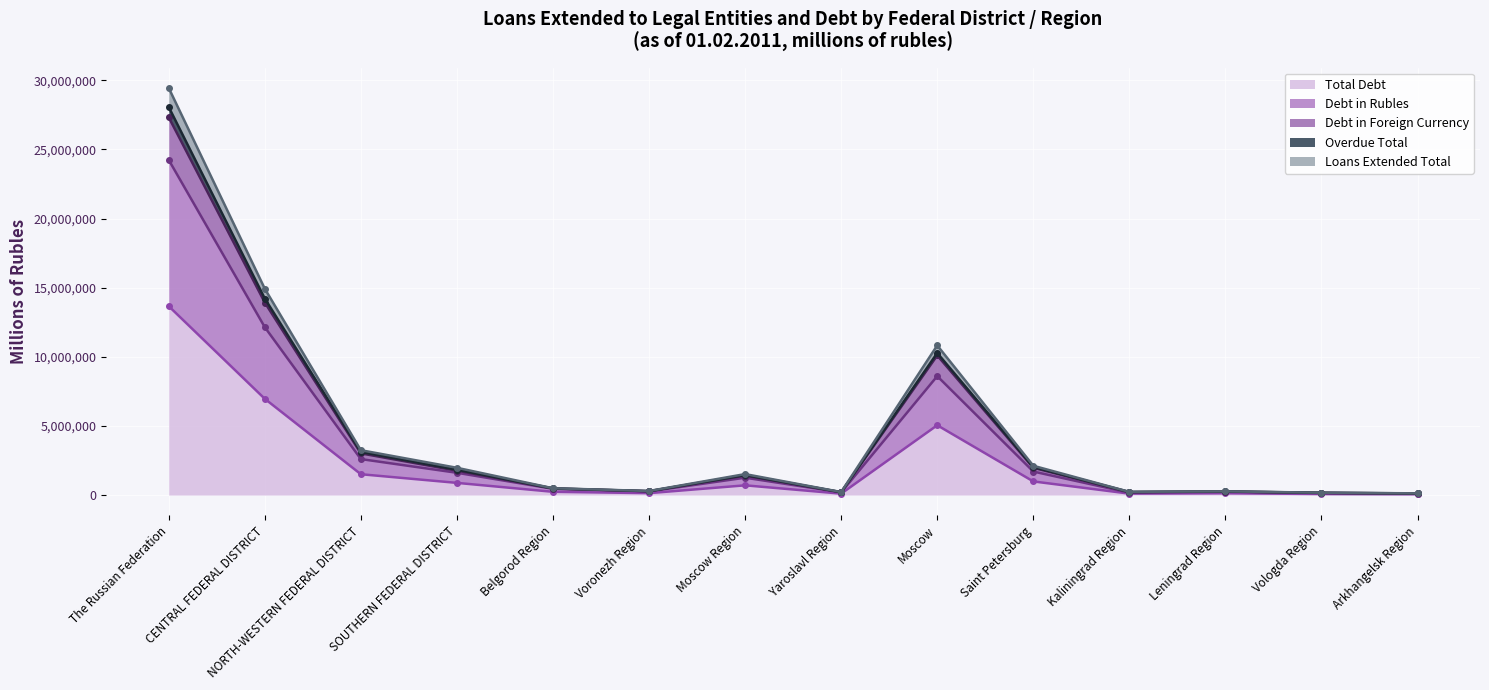

Reading right to left, extract all data points from this chart.

Total Debt: Arkhangelsk Region=58196	Vologda Region=77087	Leningrad Region=128539	Kaliningrad Region=103298	Saint Petersburg=986681	Moscow=5049482	Yaroslavl Region=102132	Moscow Region=703910	Voronezh Region=138945	Belgorod Region=235991	SOUTHERN FEDERAL DISTRICT=881514	NORTH-WESTERN FEDERAL DISTRICT=1507526	CENTRAL FEDERAL DISTRICT=6962859	The Russian Federation=13662191
Debt in Rubles: Arkhangelsk Region=100220	Vologda Region=140416	Leningrad Region=232300	Kaliningrad Region=168499	Saint Petersburg=1701536	Moscow=8602562	Yaroslavl Region=191955	Moscow Region=1256478	Voronezh Region=263501	Belgorod Region=452339	SOUTHERN FEDERAL DISTRICT=1612564	NORTH-WESTERN FEDERAL DISTRICT=2603154	CENTRAL FEDERAL DISTRICT=12143704	The Russian Federation=24242421
Debt in Foreign Currency: Arkhangelsk Region=116392	Vologda Region=154174	Leningrad Region=257078	Kaliningrad Region=206596	Saint Petersburg=1973362	Moscow=10098964	Yaroslavl Region=204264	Moscow Region=1407820	Voronezh Region=277890	Belgorod Region=471982	SOUTHERN FEDERAL DISTRICT=1763028	NORTH-WESTERN FEDERAL DISTRICT=3015052	CENTRAL FEDERAL DISTRICT=13925718	The Russian Federation=27324382
Overdue Total: Arkhangelsk Region=119862	Vologda Region=166002	Leningrad Region=261850	Kaliningrad Region=226087	Saint Petersburg=2029307	Moscow=10273630	Yaroslavl Region=210379	Moscow Region=1447222	Voronezh Region=283249	Belgorod Region=484004	SOUTHERN FEDERAL DISTRICT=1833025	NORTH-WESTERN FEDERAL DISTRICT=3121358	CENTRAL FEDERAL DISTRICT=14215535	The Russian Federation=28066664
Loans Extended Total: Arkhangelsk Region=124389	Vologda Region=171013	Leningrad Region=268799	Kaliningrad Region=230510	Saint Petersburg=2119874	Moscow=10823768	Yaroslavl Region=218610	Moscow Region=1516578	Voronezh Region=294555	Belgorod Region=493119	SOUTHERN FEDERAL DISTRICT=1973266	NORTH-WESTERN FEDERAL DISTRICT=3244549	CENTRAL FEDERAL DISTRICT=14925681	The Russian Federation=29446343